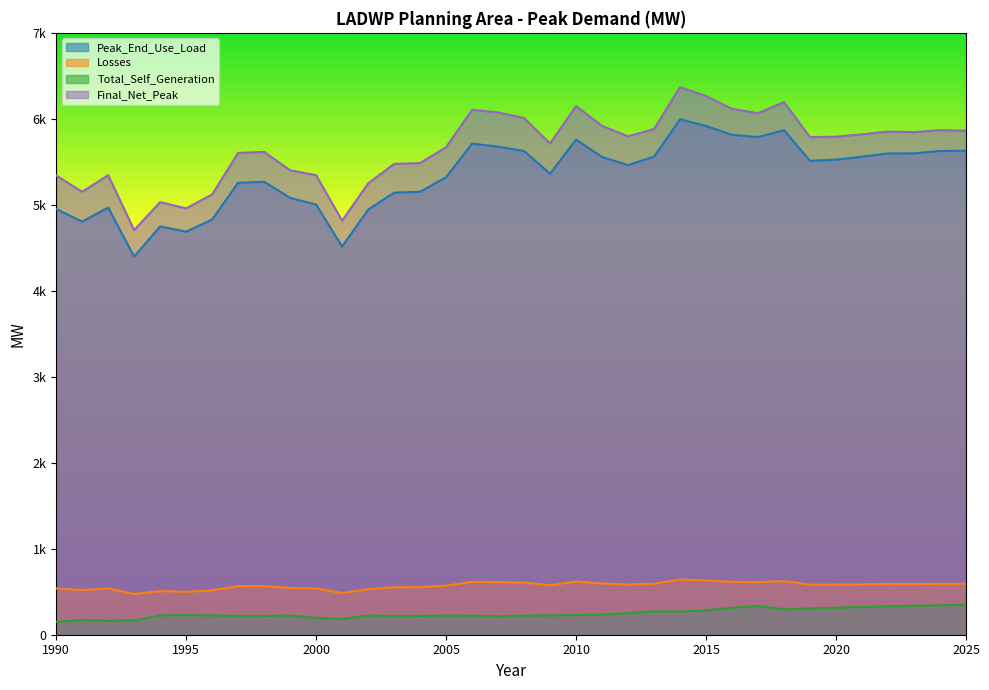

Rank the series by their maximum value, from lowest to highest.

Total_Self_Generation, Losses, Peak_End_Use_Load, Final_Net_Peak